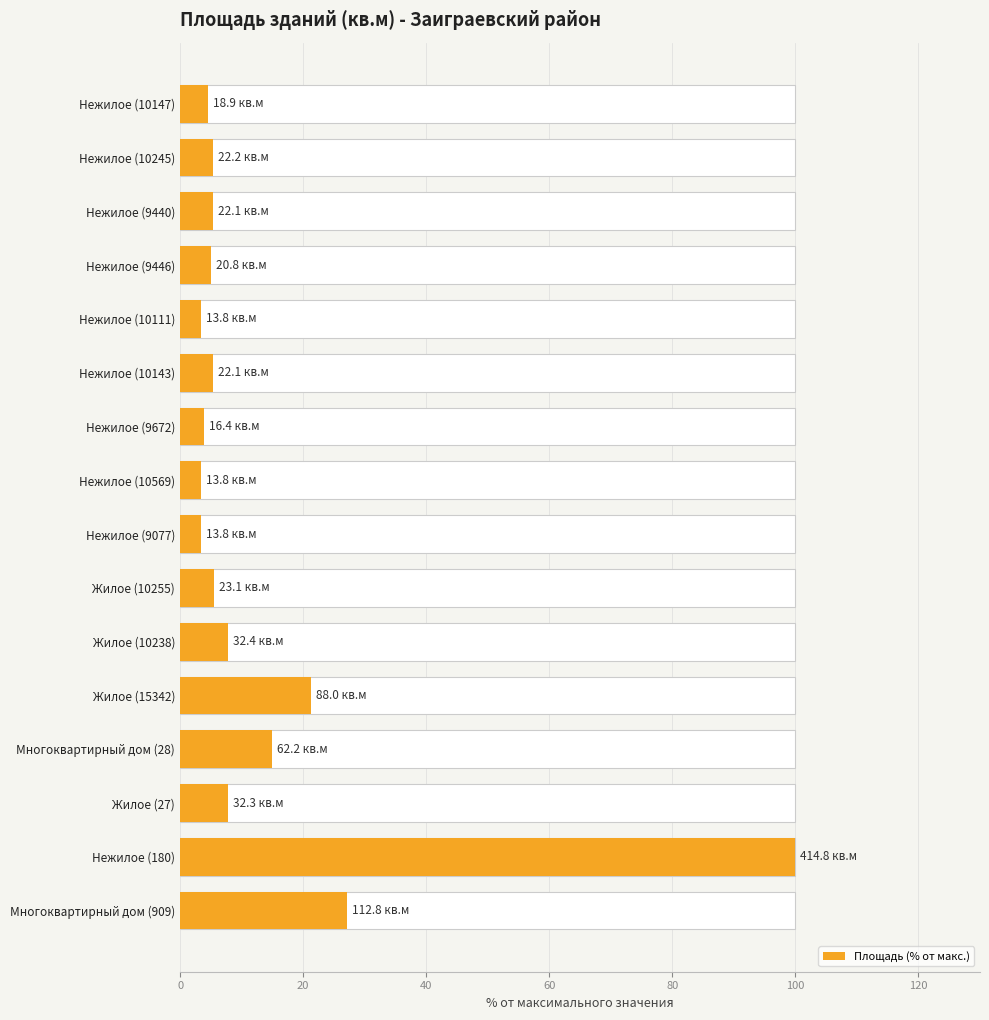

What is the sum of all values?

224.1